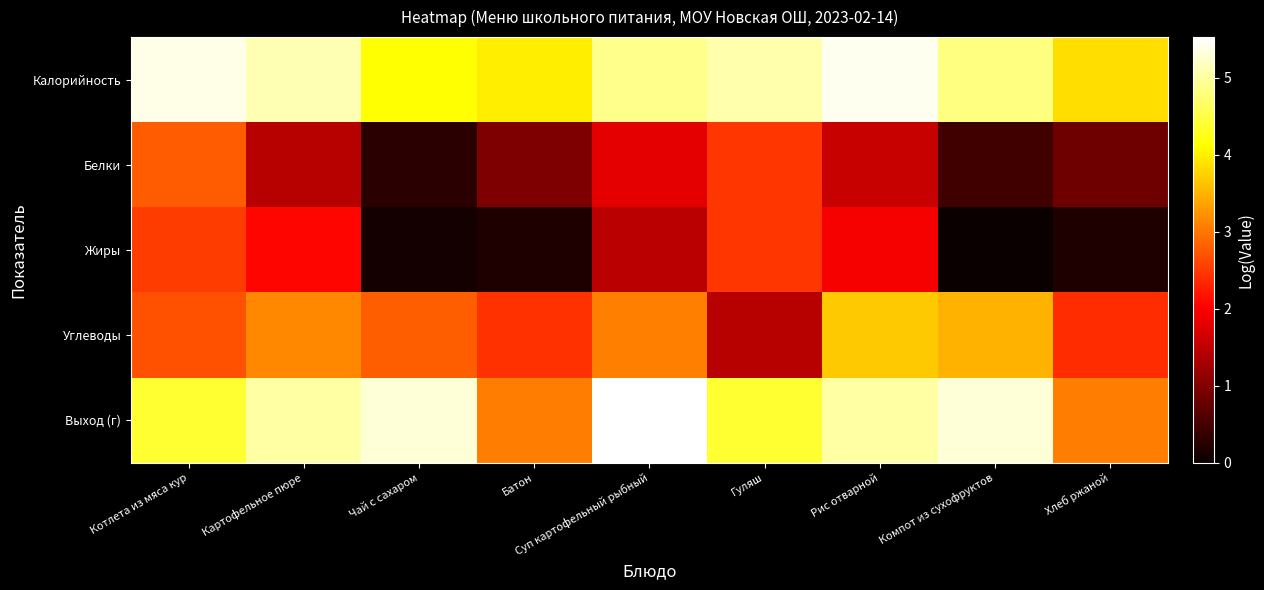

Which series has the largest range (max minus min)?

Жиры